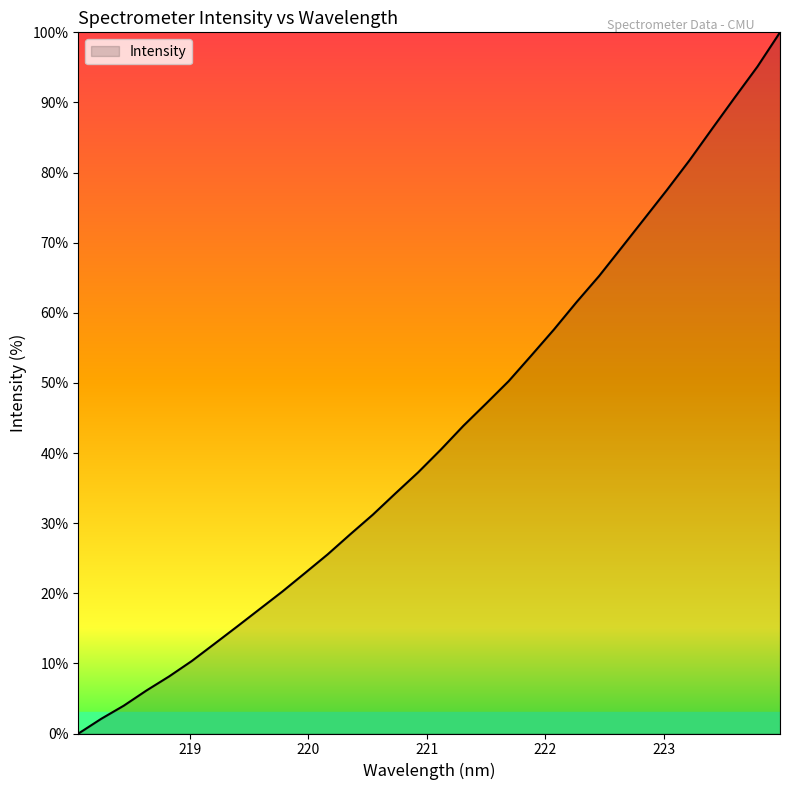

What is the maximum value shown in the chart?

100.0